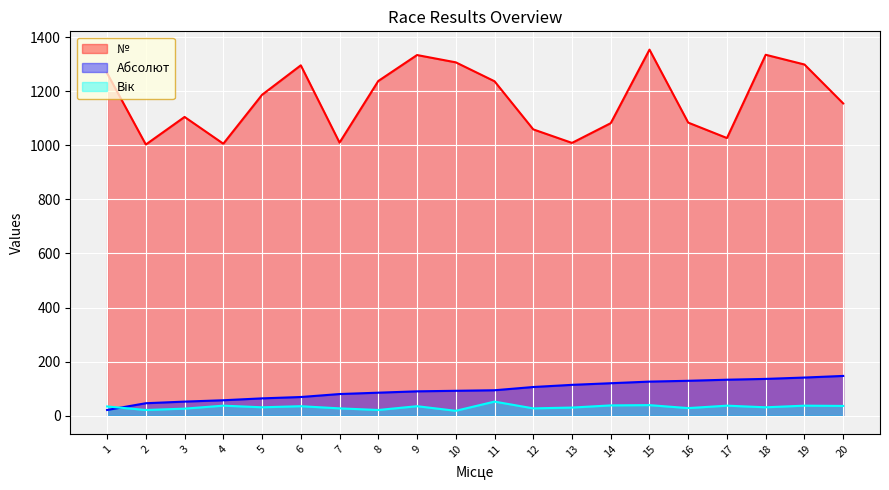

True or false: Абсолют has a value of 136 at 18.

True